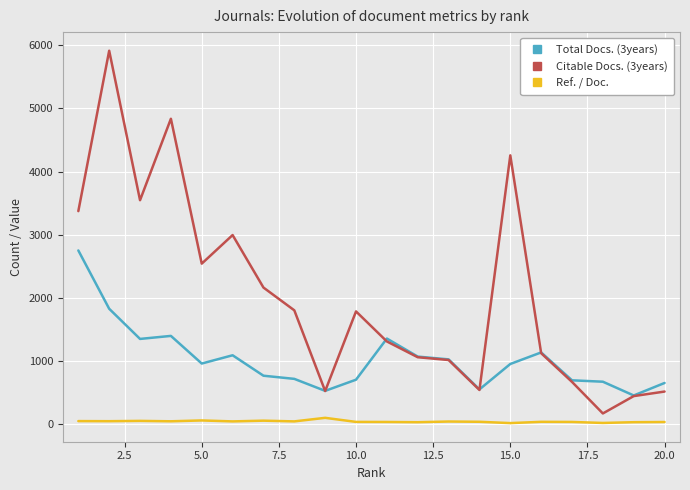

True or false: Citable Docs. (3years) and Ref. / Doc. cross at least once.

False